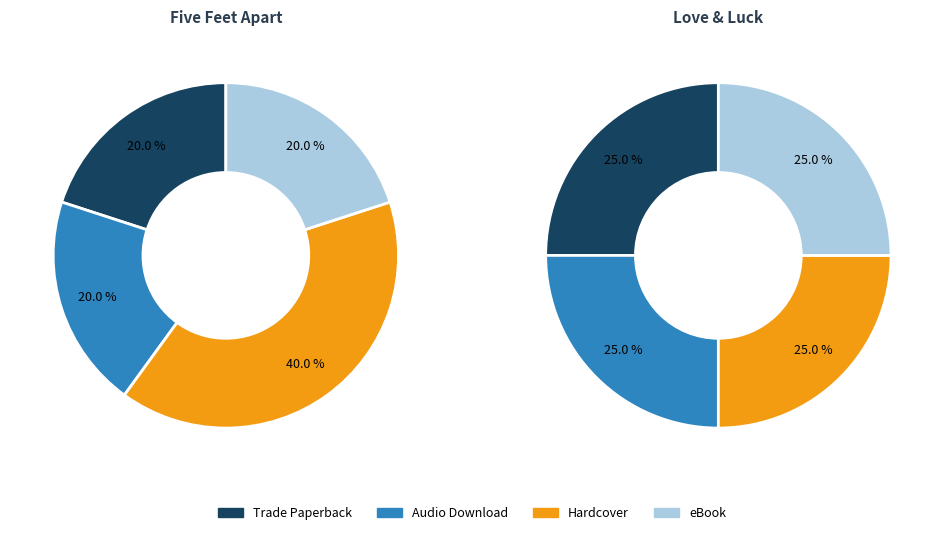

Approximately how many times larger is the value at Audio Download compared to Trade Paperback?

1.0